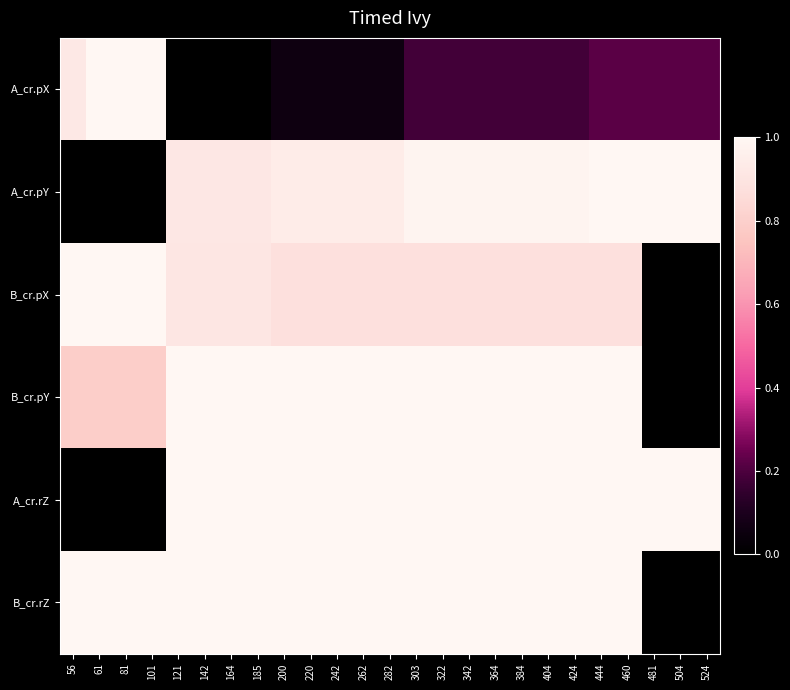

Between 504 and 384, which is larger?

504